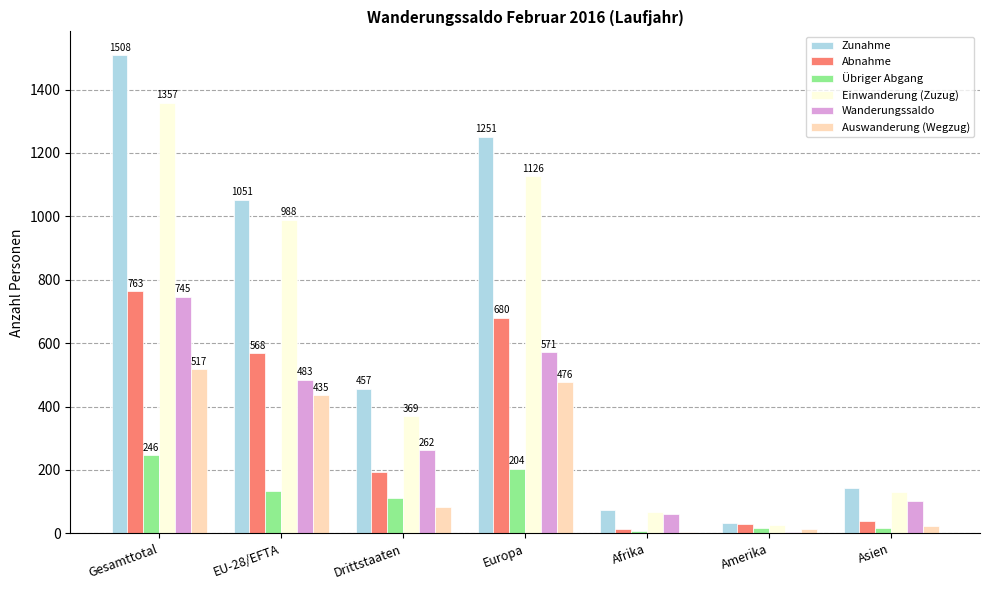

The value of Übriger Abgang at Europa is 64. True or false?

False